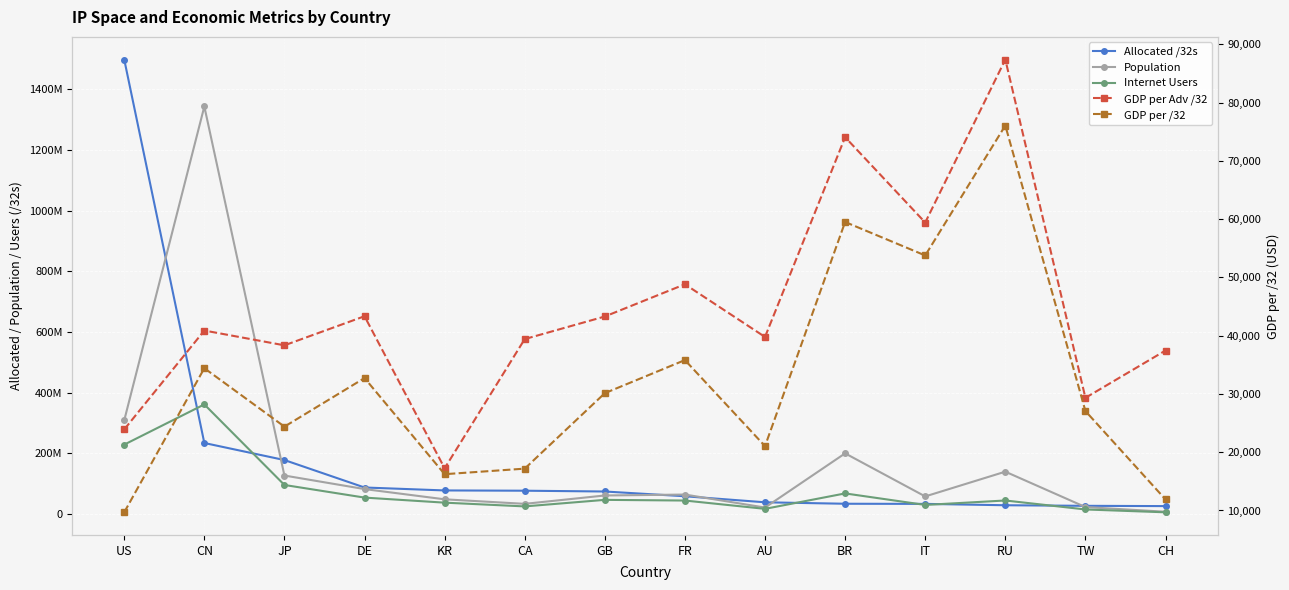

Read the GDP per Adv /32 value at GB, to the nearest 10.

43290